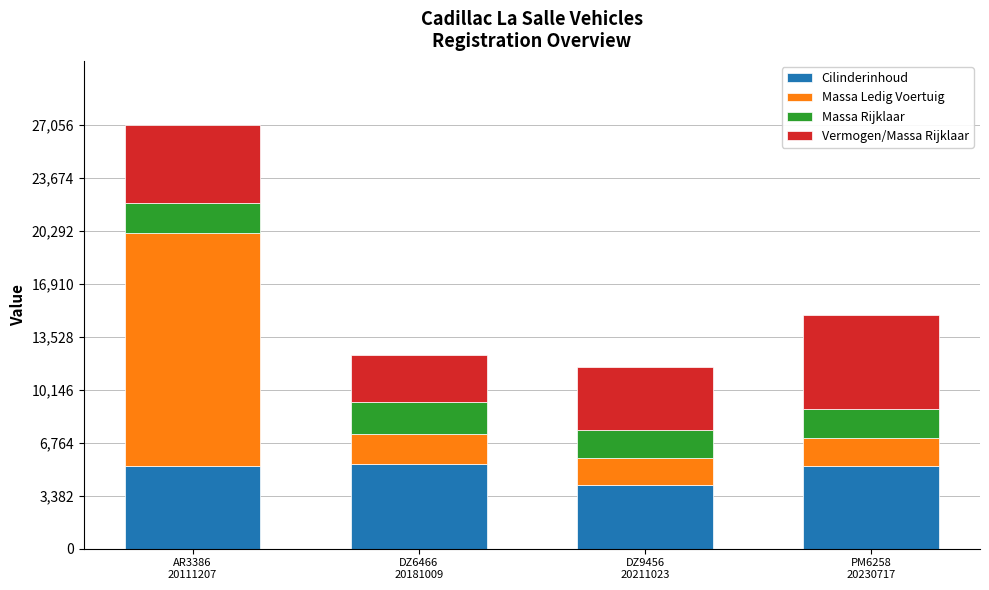

How many data points in Cilinderinhoud are less than 5300?

2